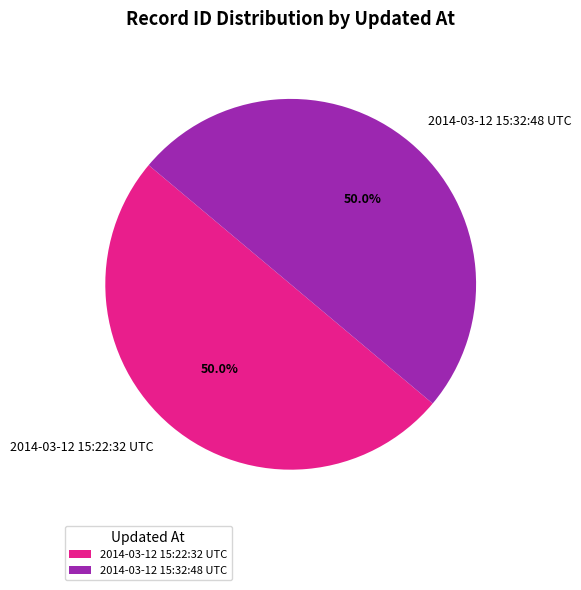

What is the total percentage of 2014-03-12 15:22:32 UTC and 2014-03-12 15:32:48 UTC?

100.0%